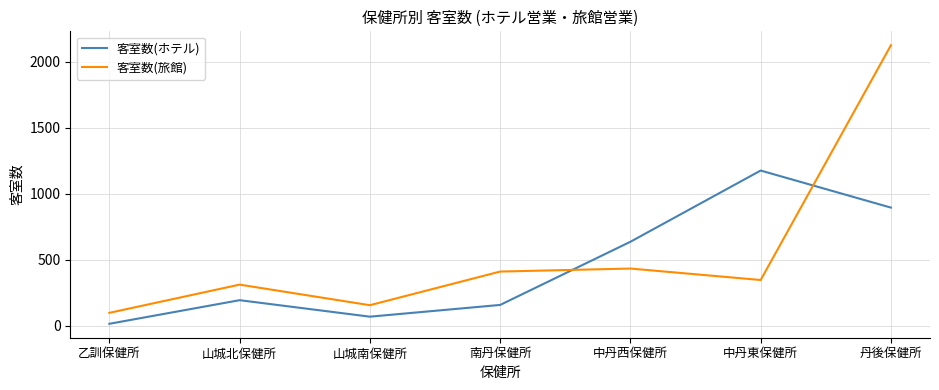

Which series has the largest range (max minus min)?

客室数(旅館)